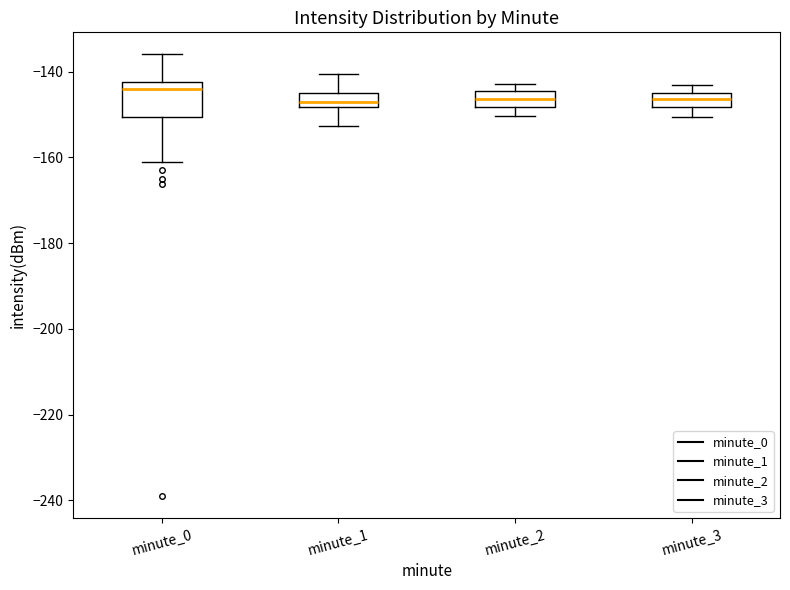

Which box has the highest median line?

minute_0